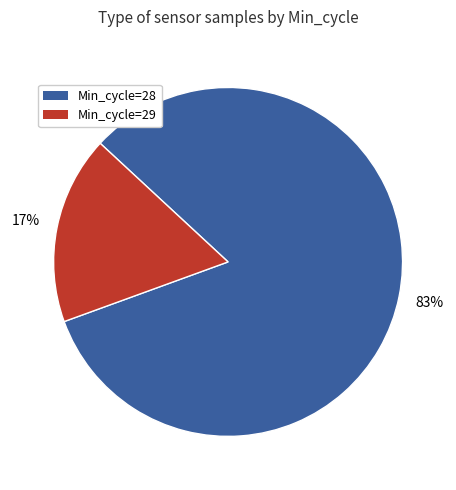

True or false: Min_cycle=29 accounts for 17% of the total.

True